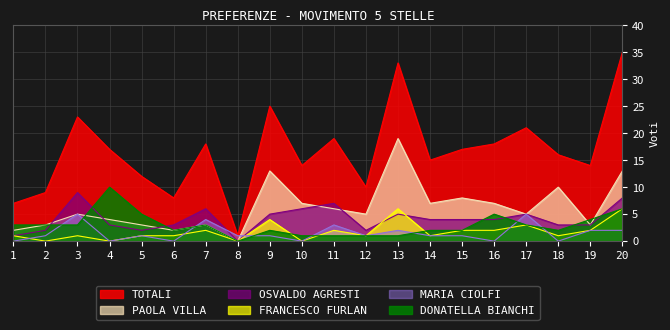

True or false: PAOLA VILLA has a value of 3 at 19.

True